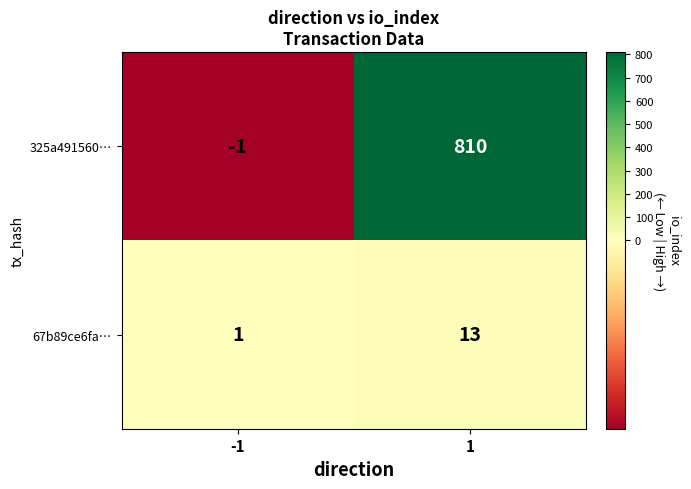

What is the difference between the highest and lowest values at -1?

2